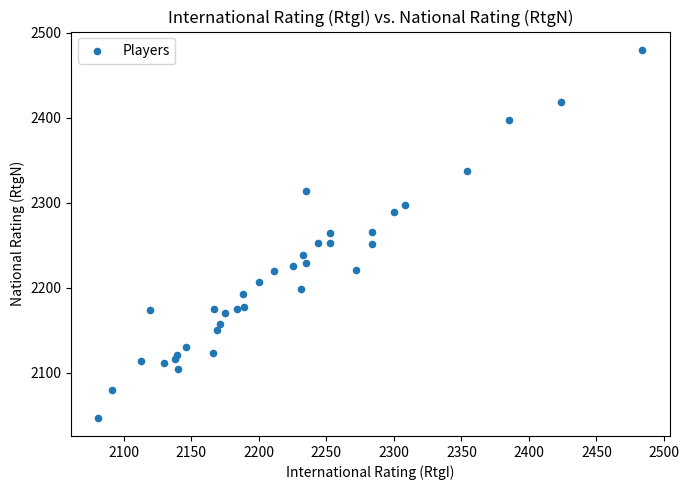

What is the range of Y values (max minus min)?

433